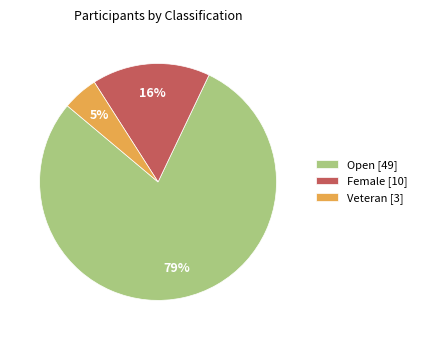

Which slice represents more than half of the pie?

Open